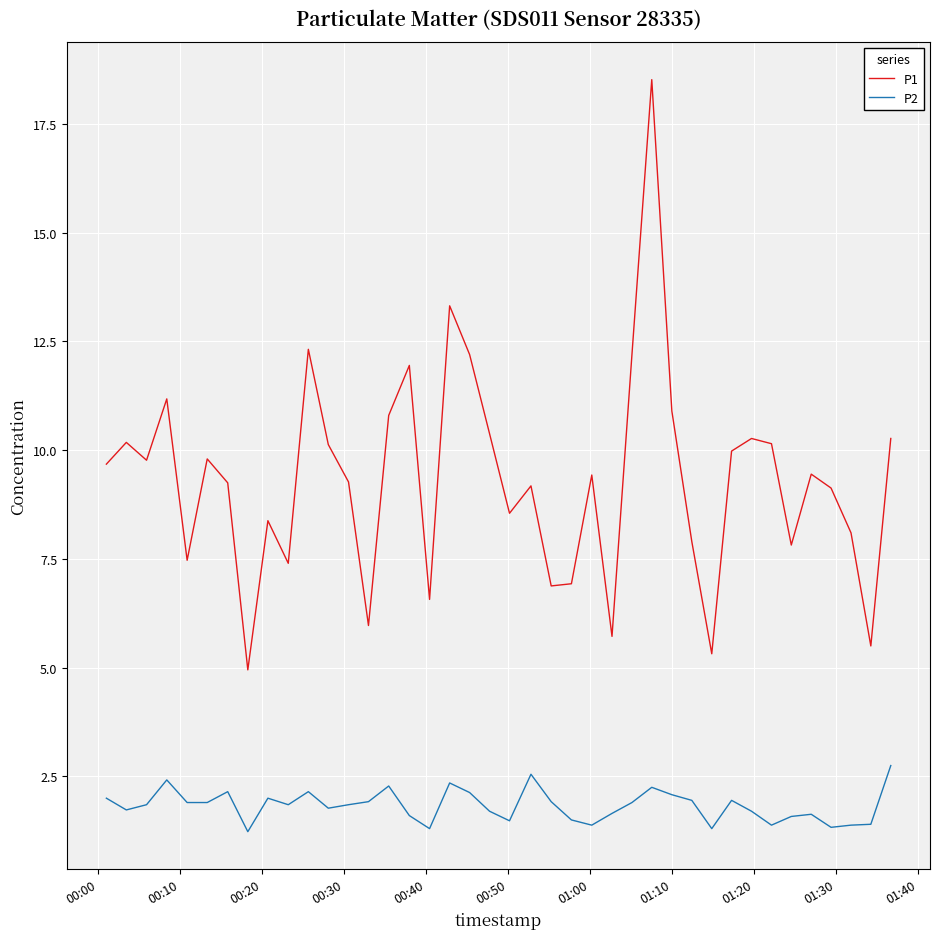

What is the difference between the maximum and minimum values in the P2 series?

1.5